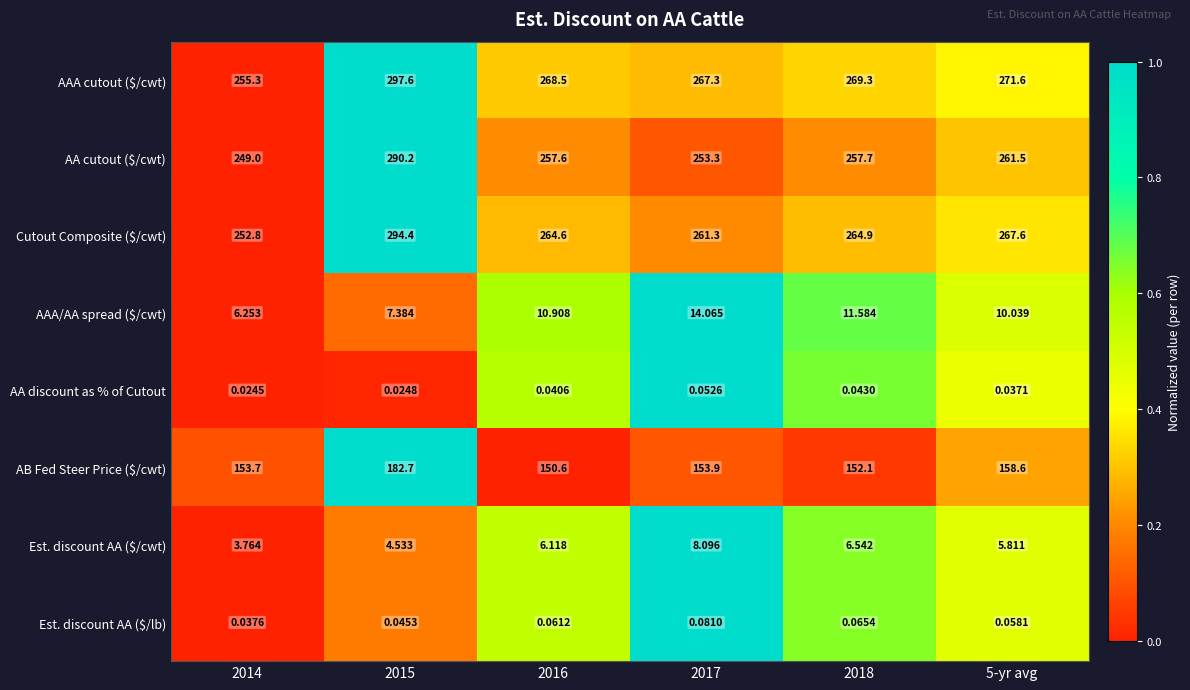

What is the total value across all series at 2018?

962.2